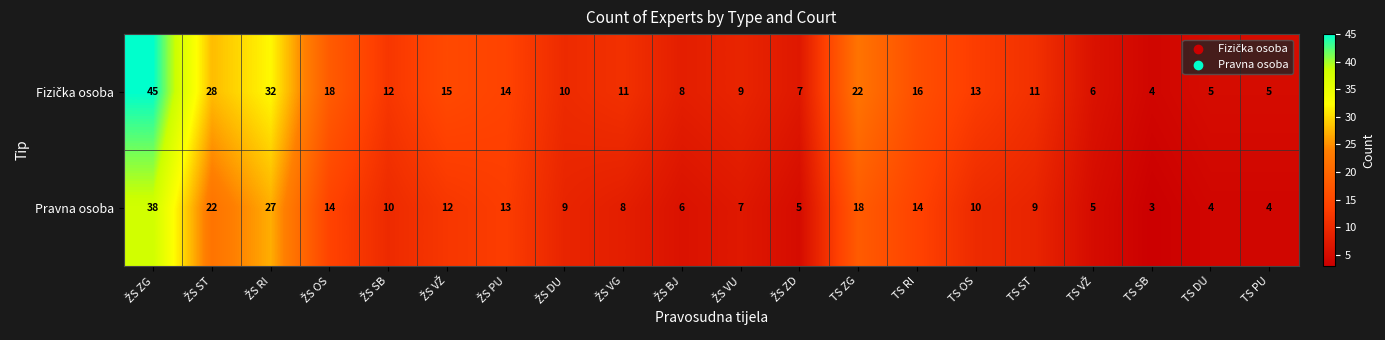

What is the spread (max minus min) of values at TS OS?

3